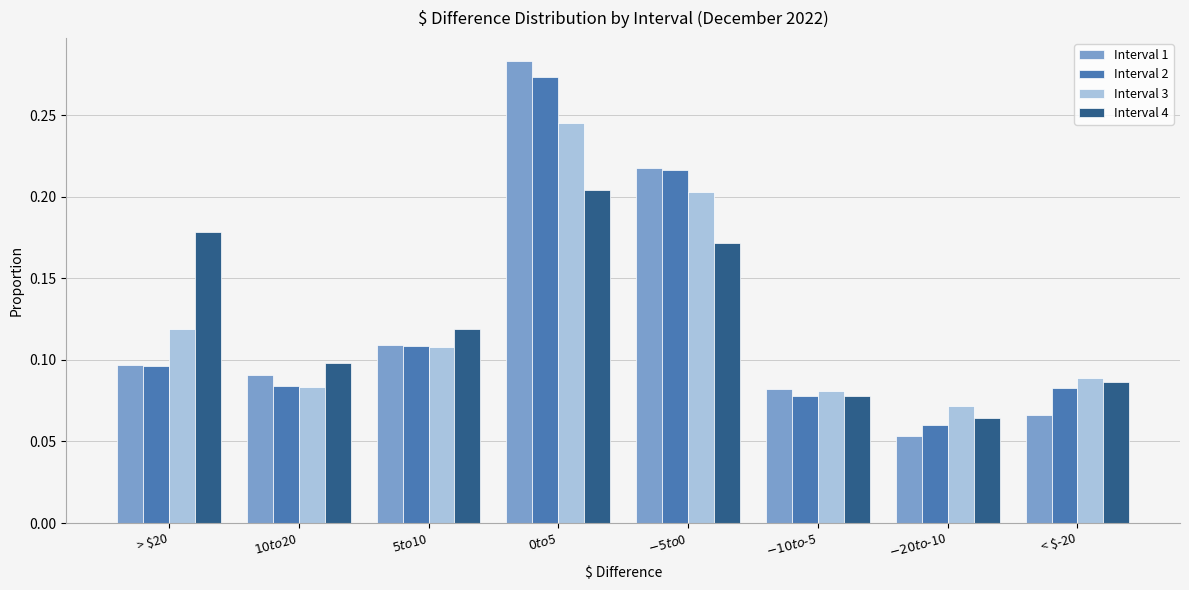

Where is Interval 2 nearest to the value 0?

$-20 to $-10